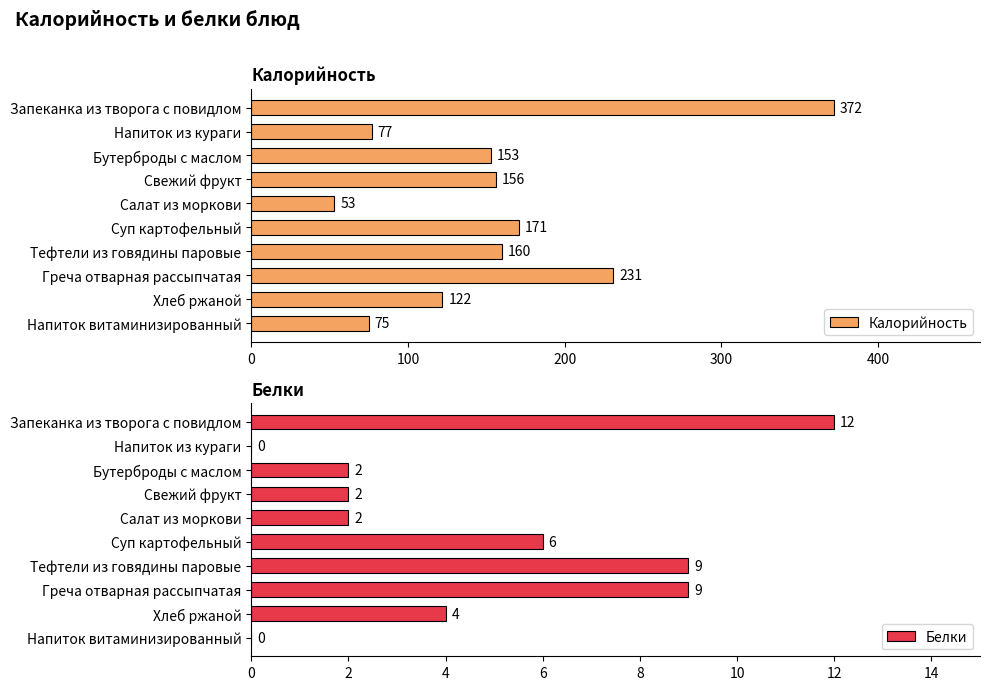

The value of Калорийность at Салат из моркови is 24. True or false?

False